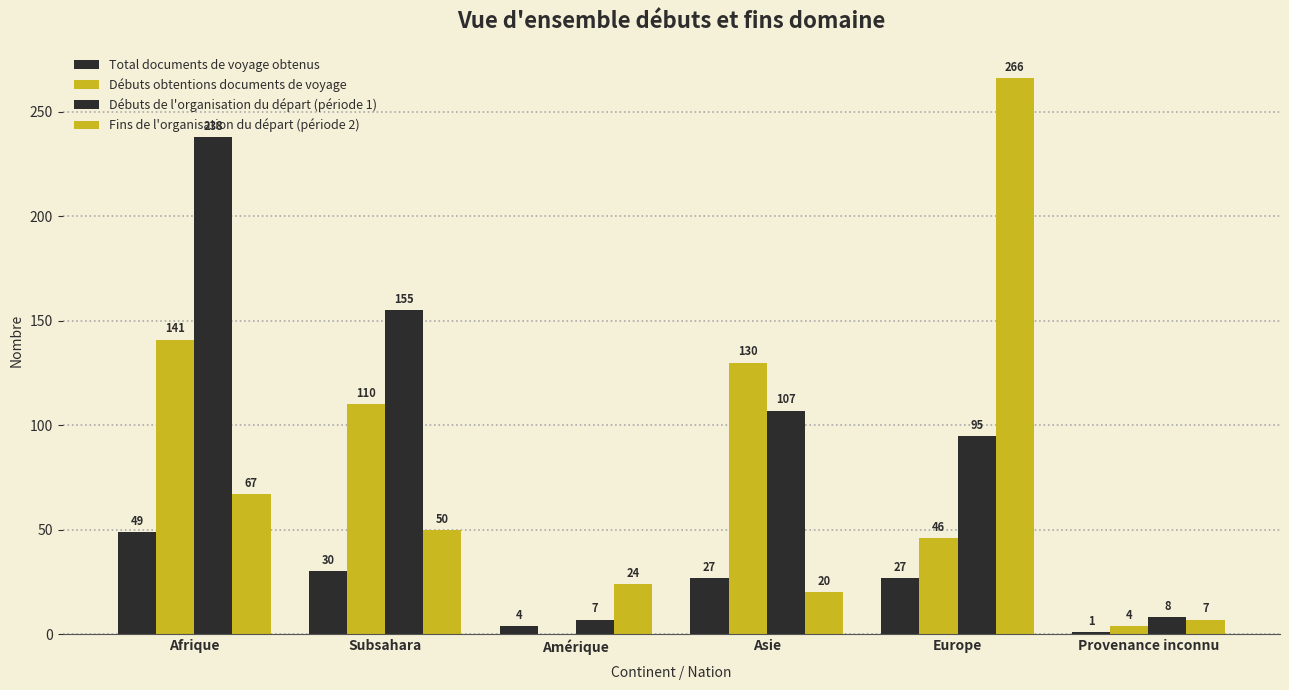

How many distinct data groups are displayed?

4